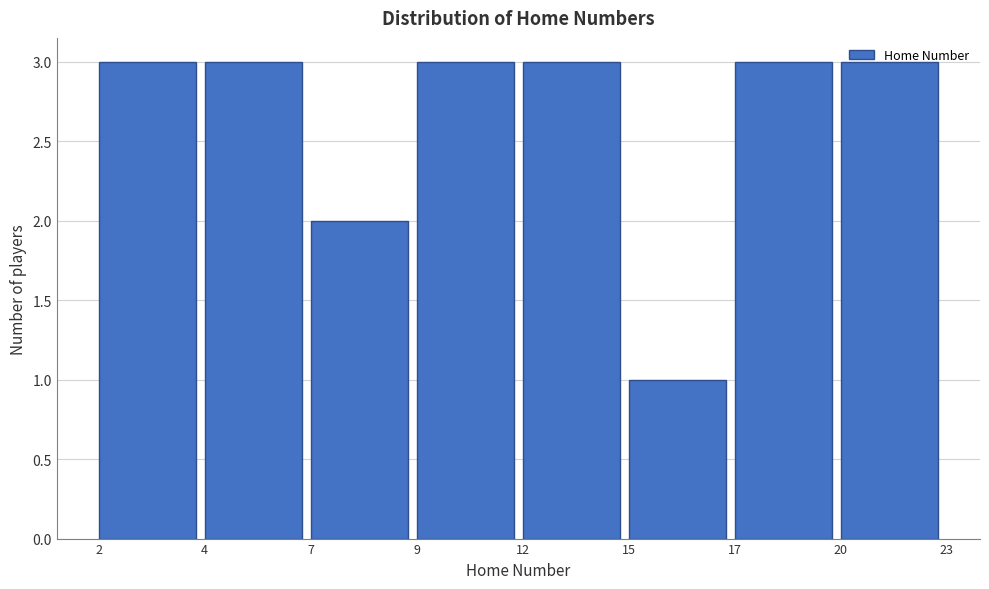

Which has a higher value, 9 or 7?

9